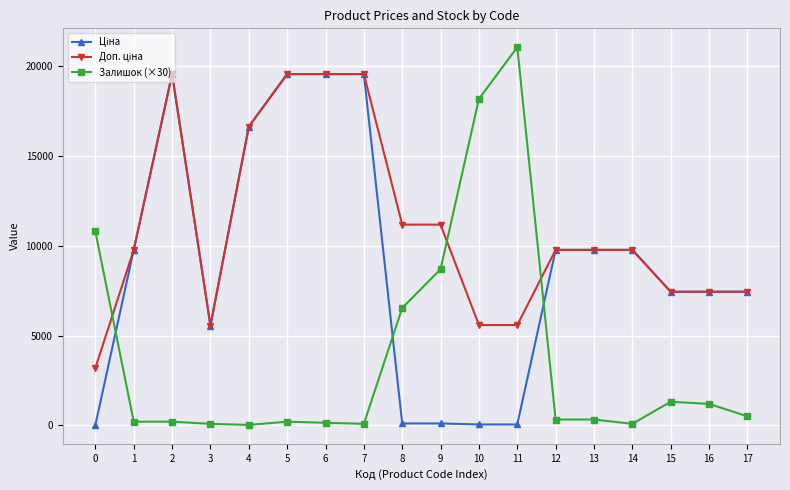

True or false: Залишок (×30) has more than 0 interior local peaks.

True